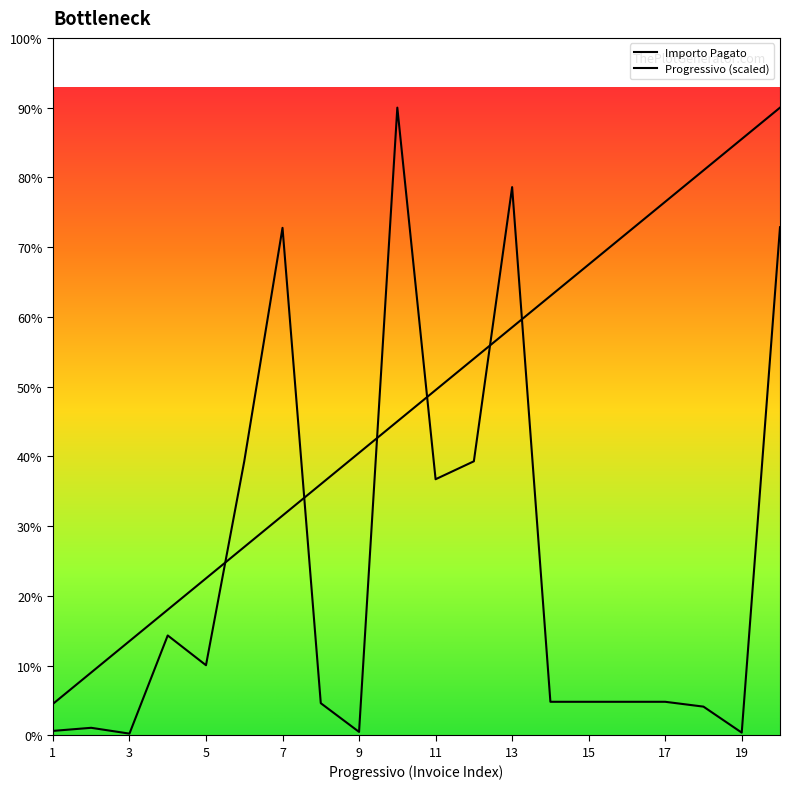

Does the chart have visible grid lines?

No